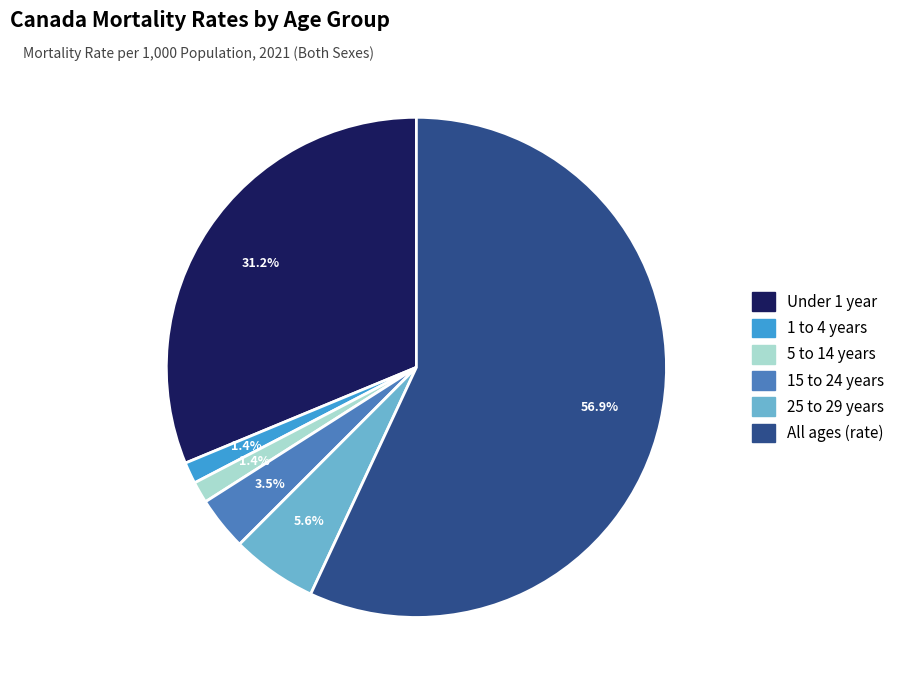

Count the number of slices in the pie.

6